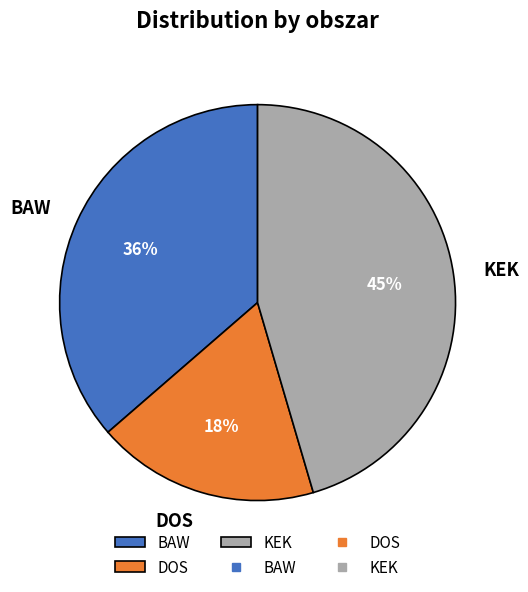

What percentage is the DOS slice, to the nearest percent?

18%